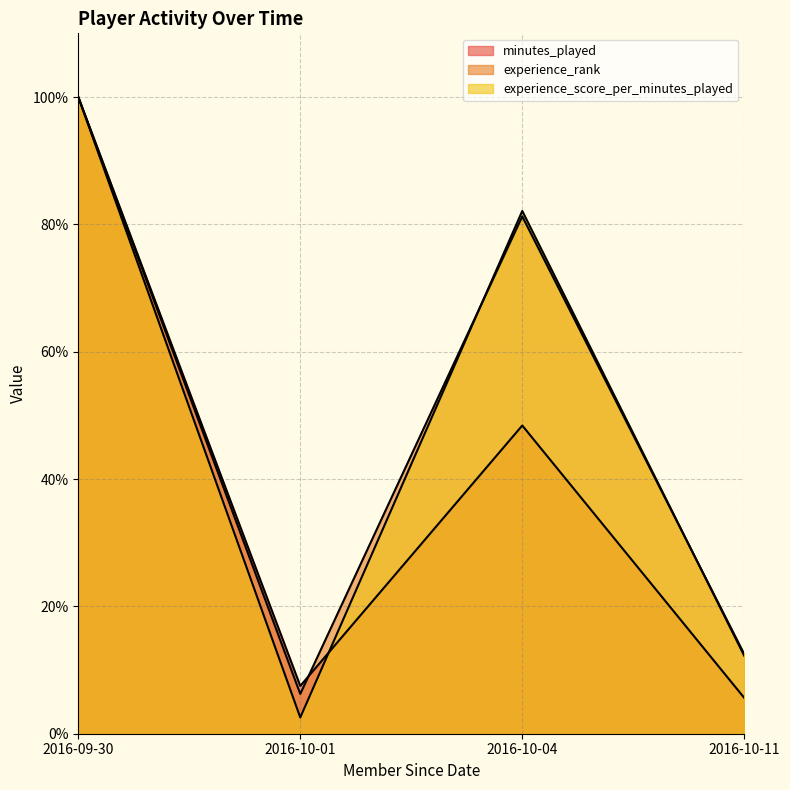

True or false: experience_rank and minutes_played intersect in this chart.

True